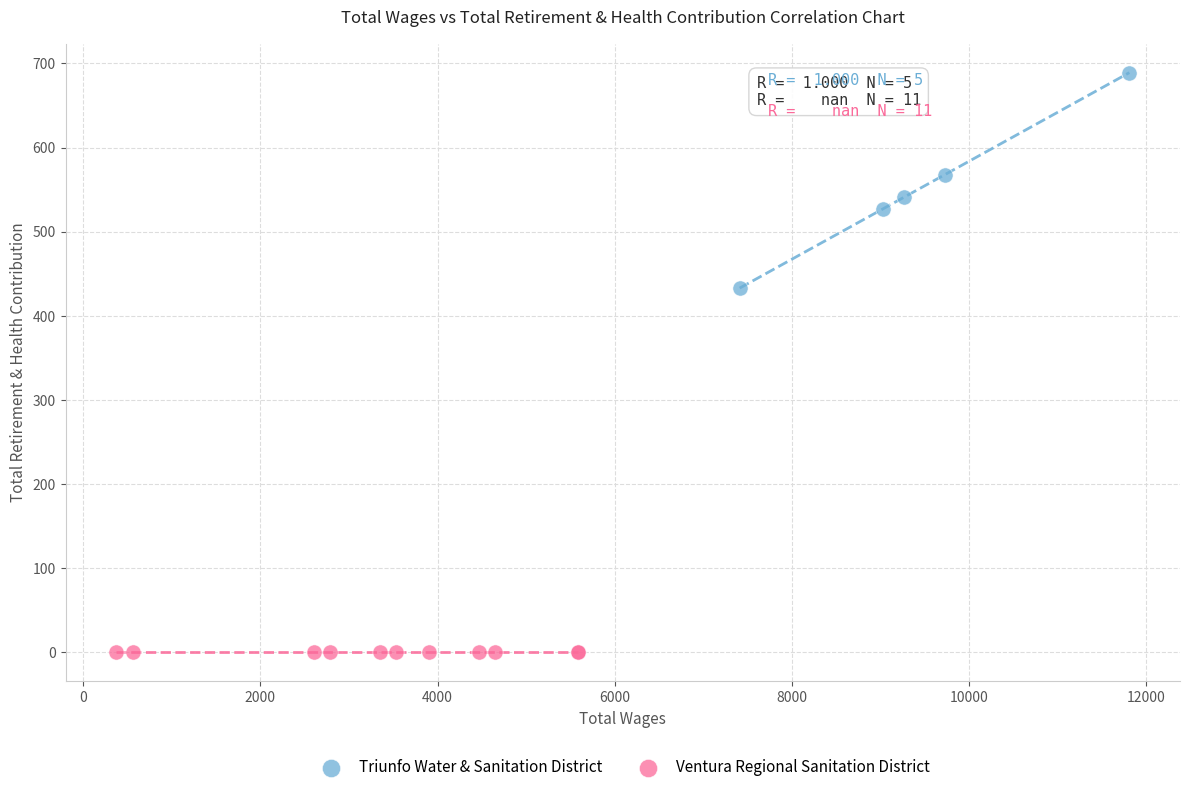

Which series reaches the minimum Y coordinate?

Ventura Regional Sanitation District